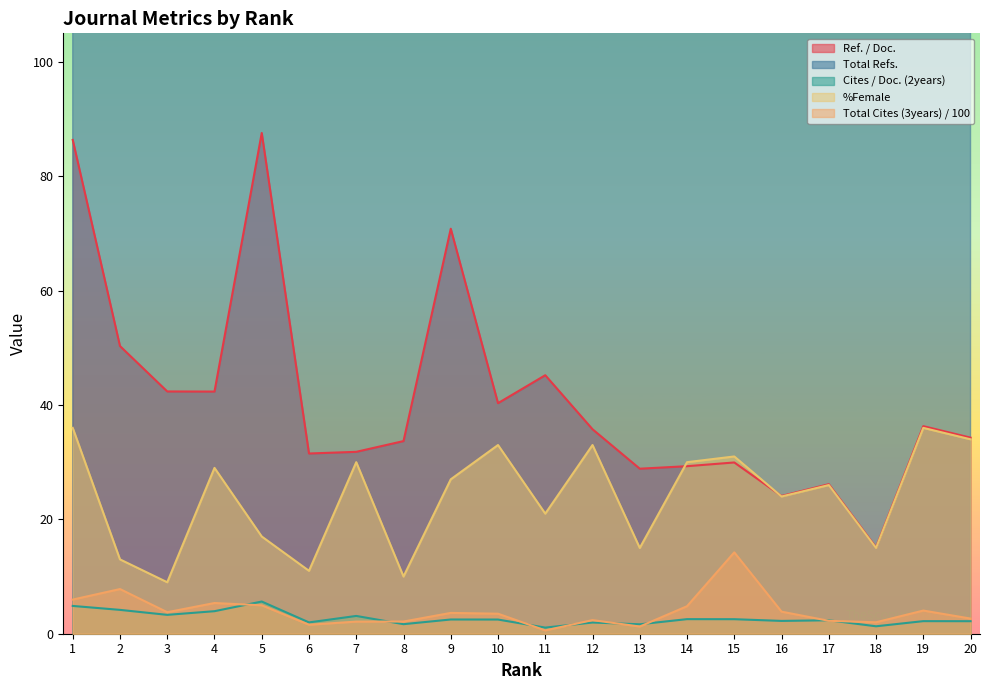

Rank the series at 12 from lowest to highest value.

Cites / Doc. (2years), Total Cites (3years) / 100, %Female, Ref. / Doc., Total Refs.